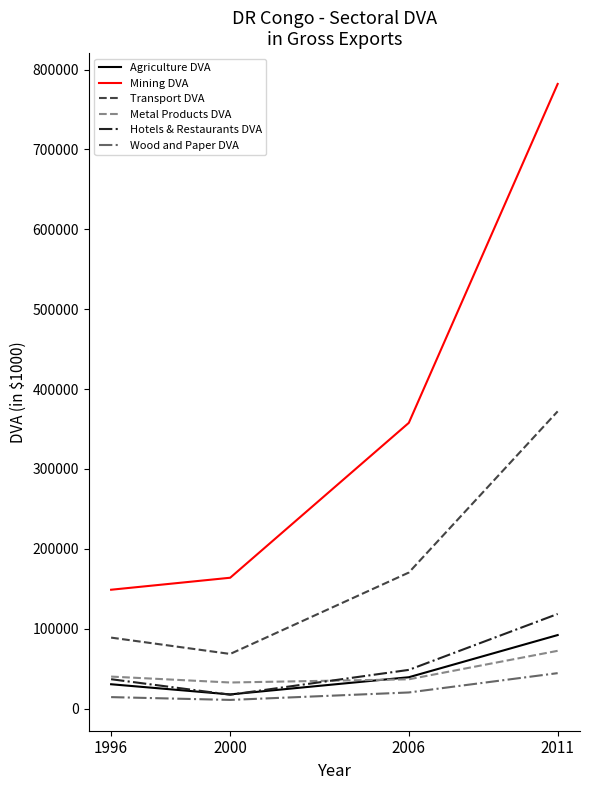

What is the difference between the maximum and minimum values in the Mining DVA series?

633238.8